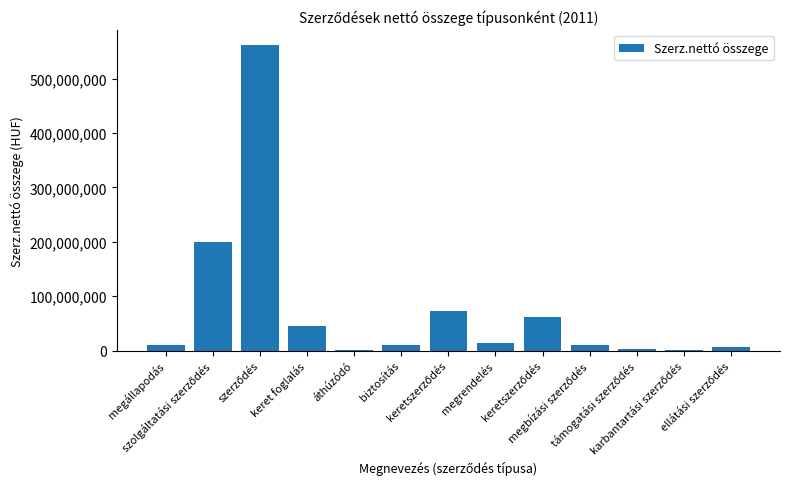

How many categories are shown in the chart?

13